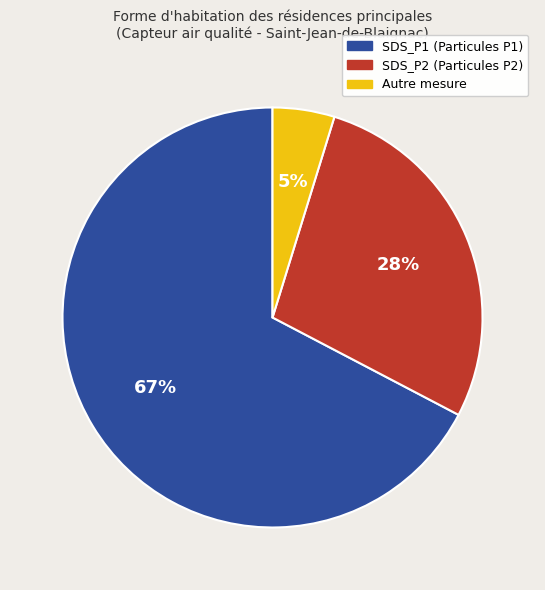

To the nearest percent, what is the average slice percentage?

33%